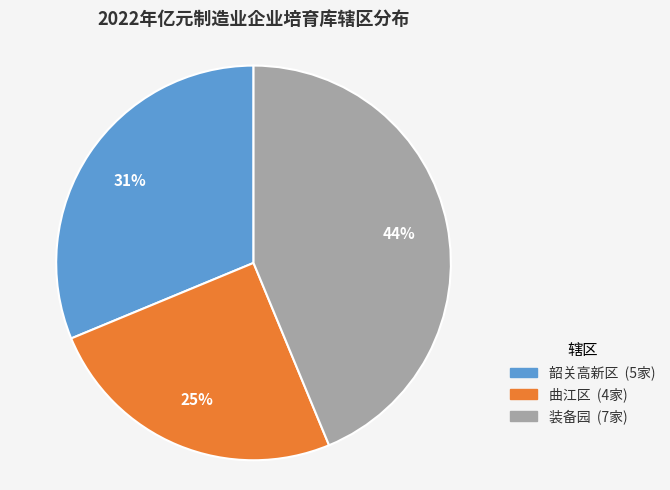

To the nearest percent, what is the combined percentage of 装备园 and 曲江区?

69%